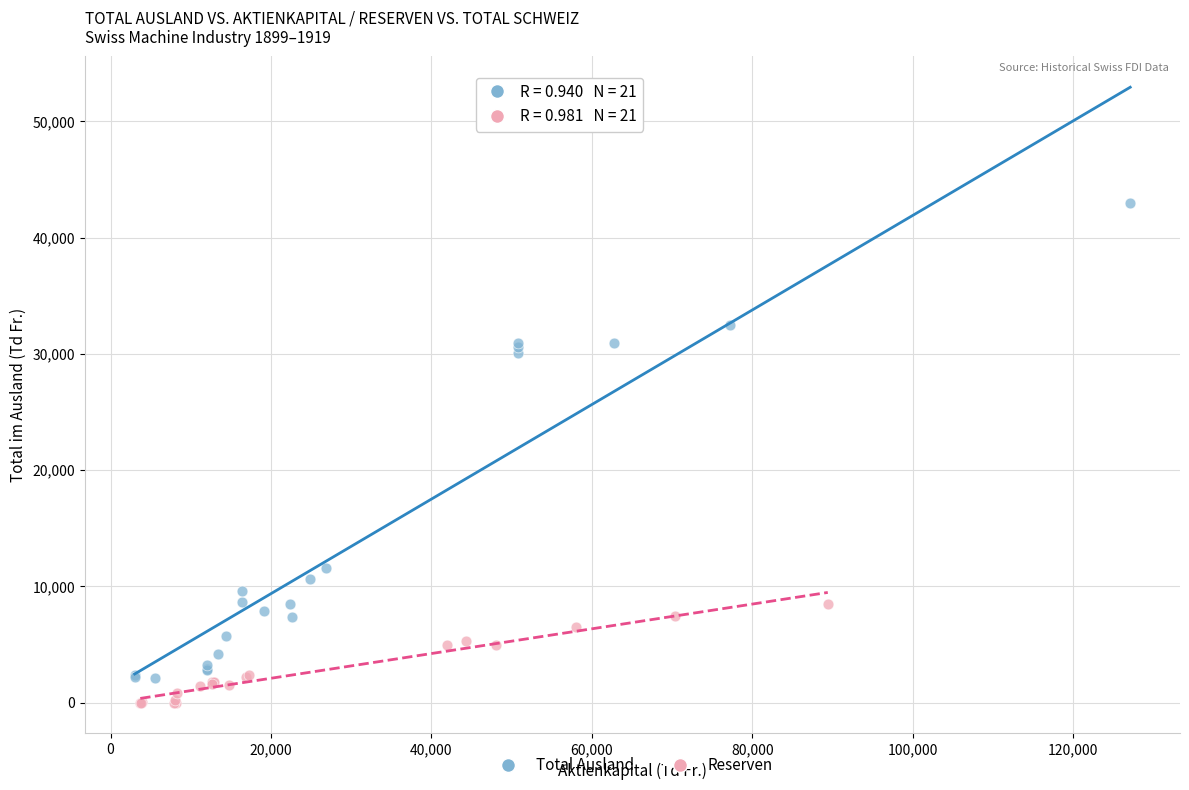

Which series contains the highest Y value?

Total Ausland